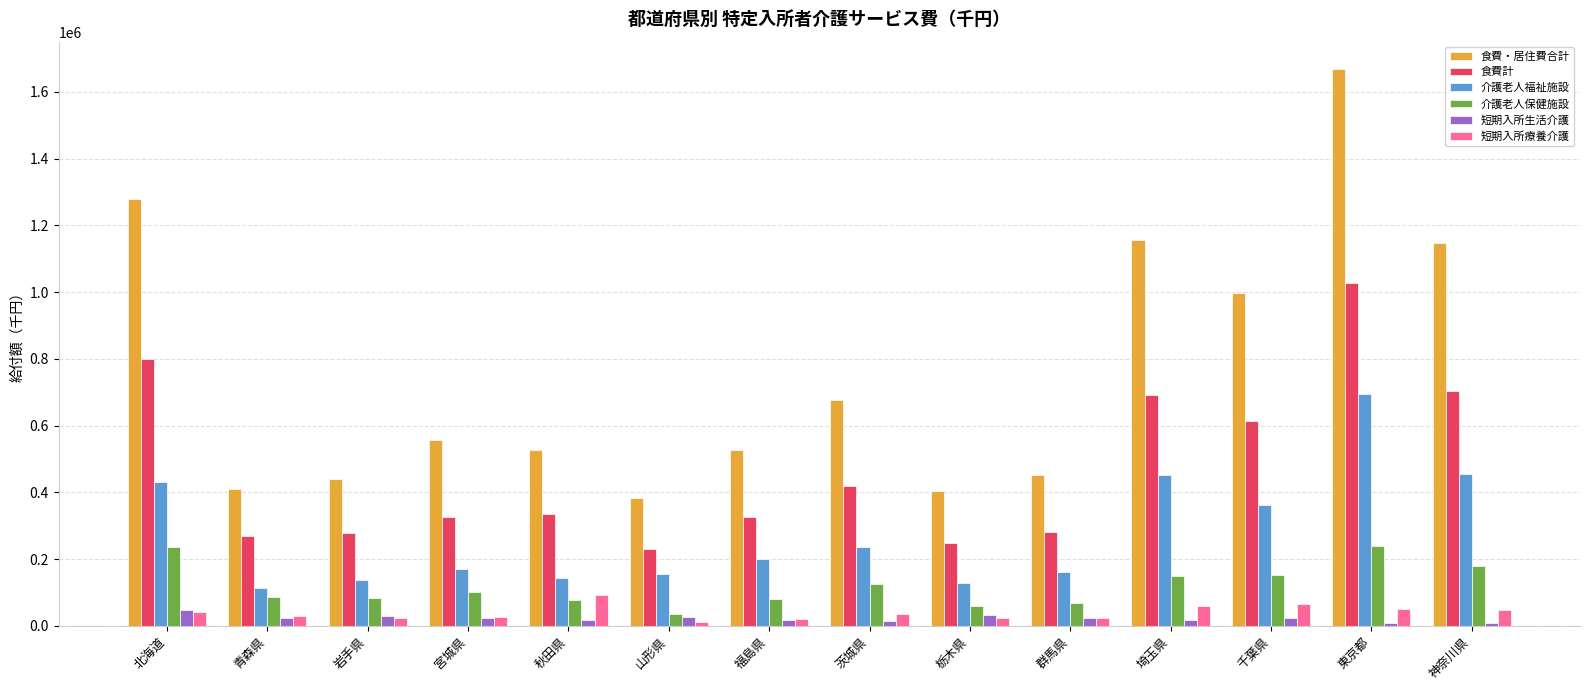

What is the difference between the maximum and second lowest values in the 短期入所生活介護 series?

38404.9